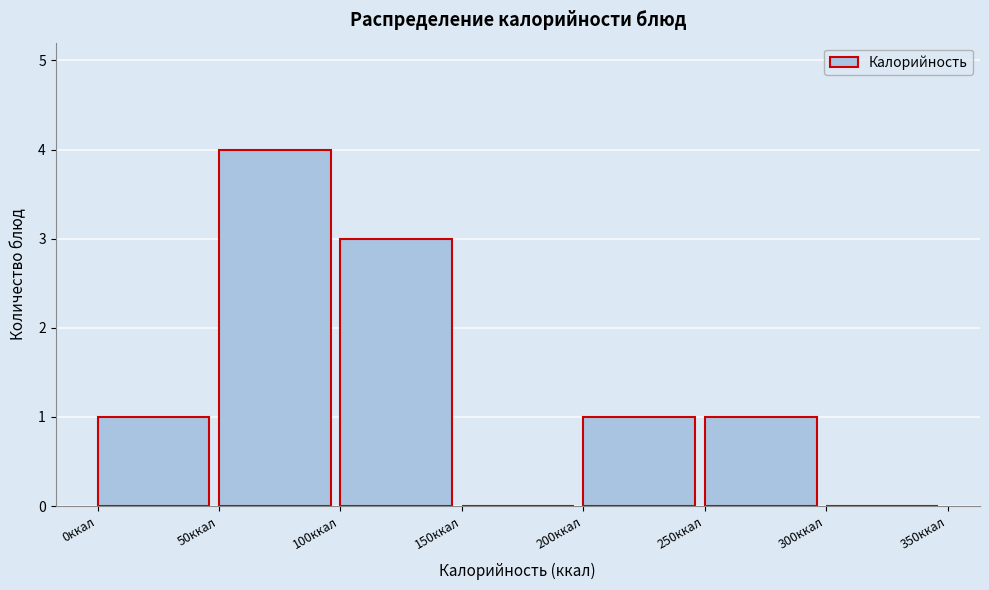

Over which range of the x-axis is the bar tallest?

50 to 100